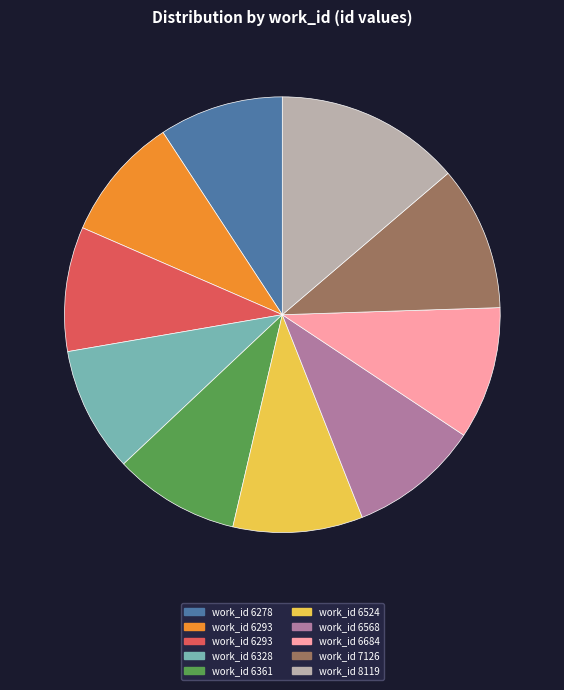

How many slices are in this pie chart?

10